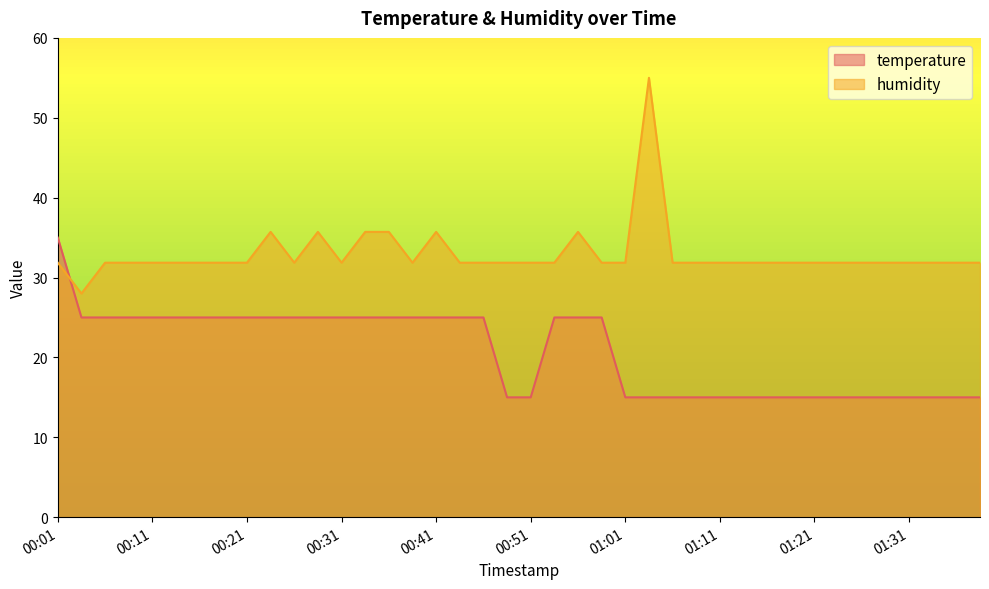

What is the sum of all humidity values?

1316.7